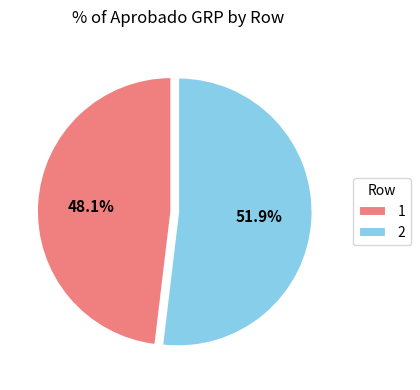

What is the ratio of the value at 1 to the value at 2?

0.9